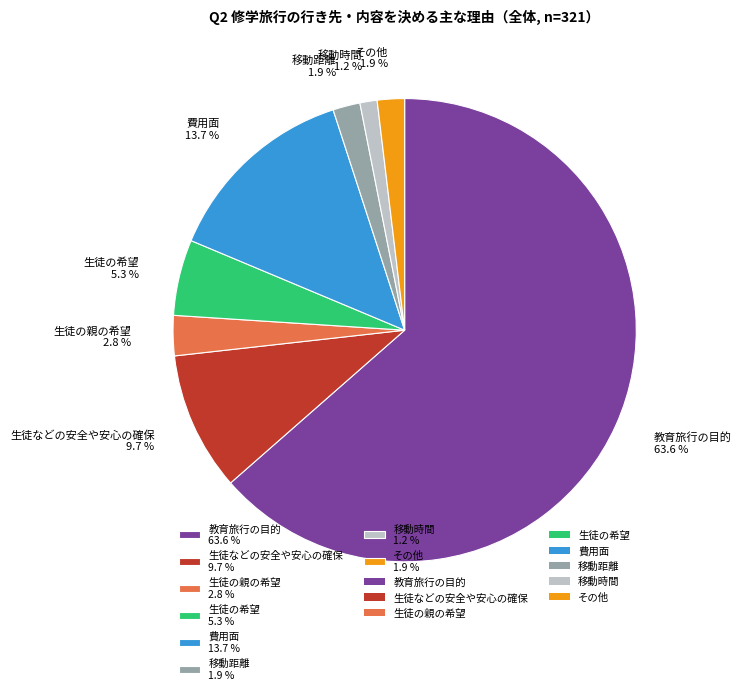

Rank the categories by value from lowest to highest.

移動時間, 移動距離, その他, 生徒の親の希望, 生徒の希望, 生徒などの安全や安心の確保, 費用面, 教育旅行の目的